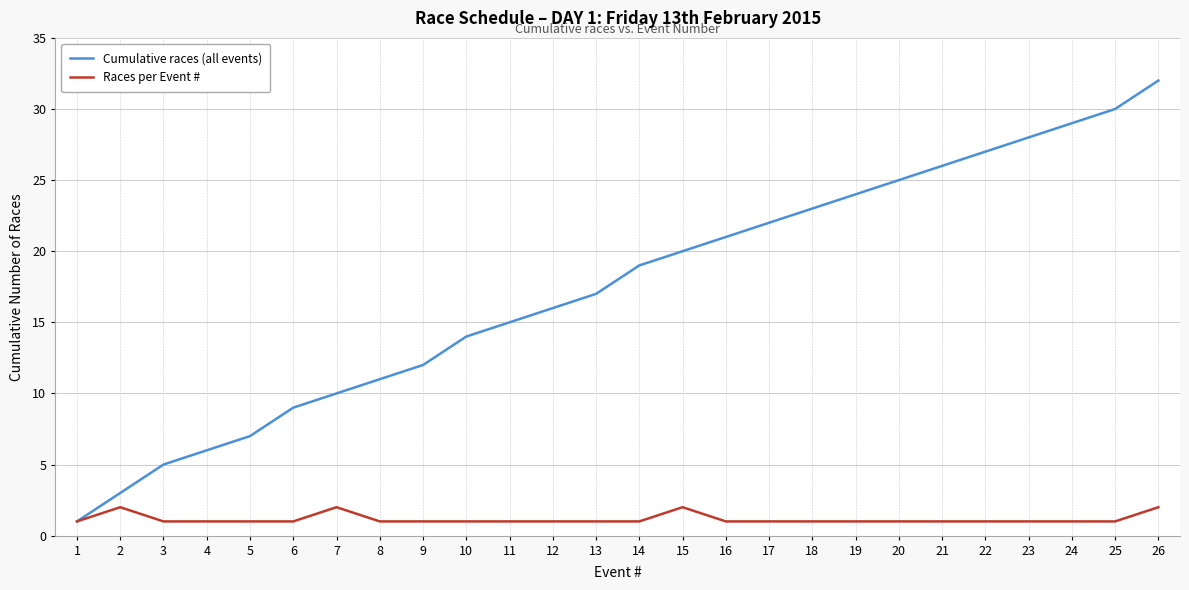

The Cumulative races (all events) series shows 7 at 5. True or false?

True